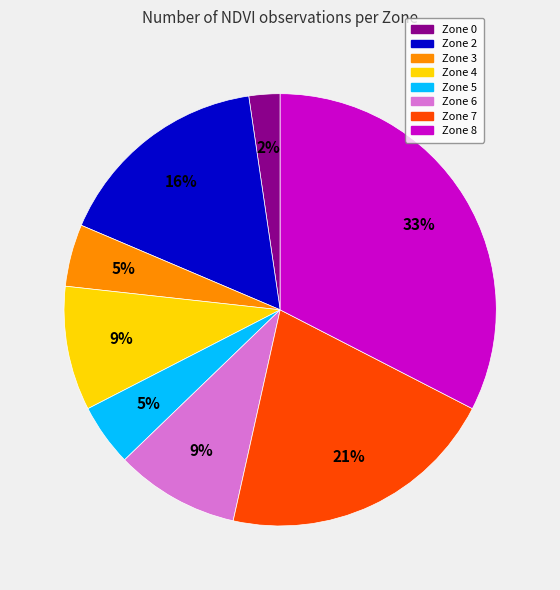

Is there any slice that represents more than half of the pie?

No